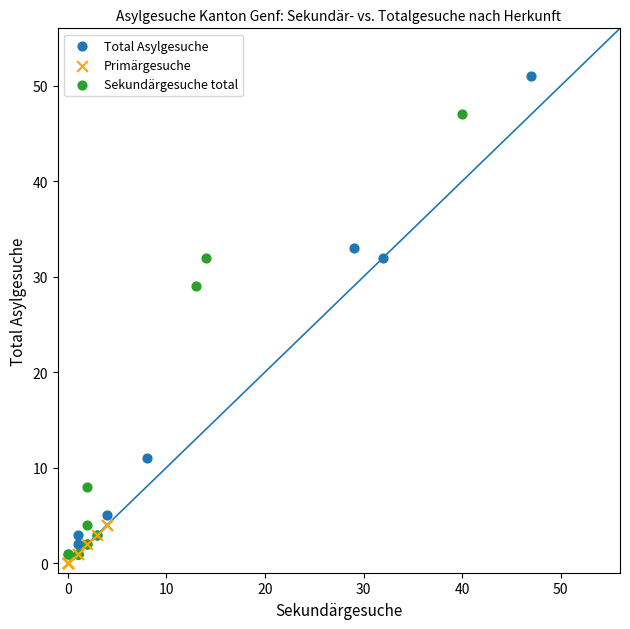

Which series has the largest Y range (max minus min)?

Total Asylgesuche